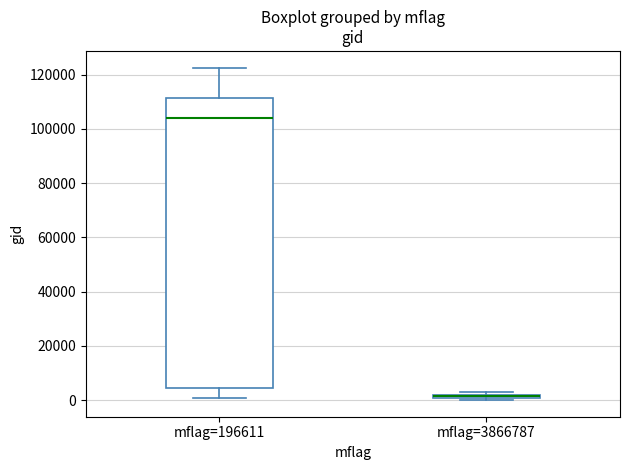

Comparing the boxes themselves (not the whiskers), which one is the tallest?

mflag=196611